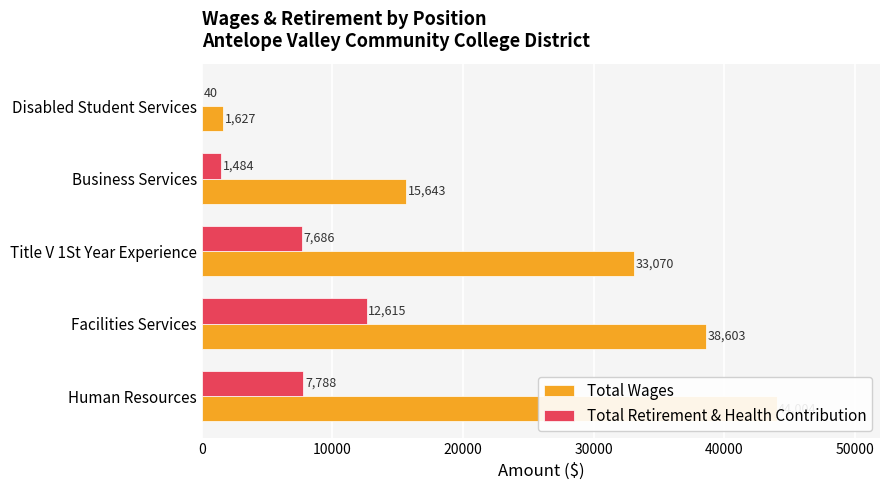

At how many categories does at least one series exceed 38742?

1